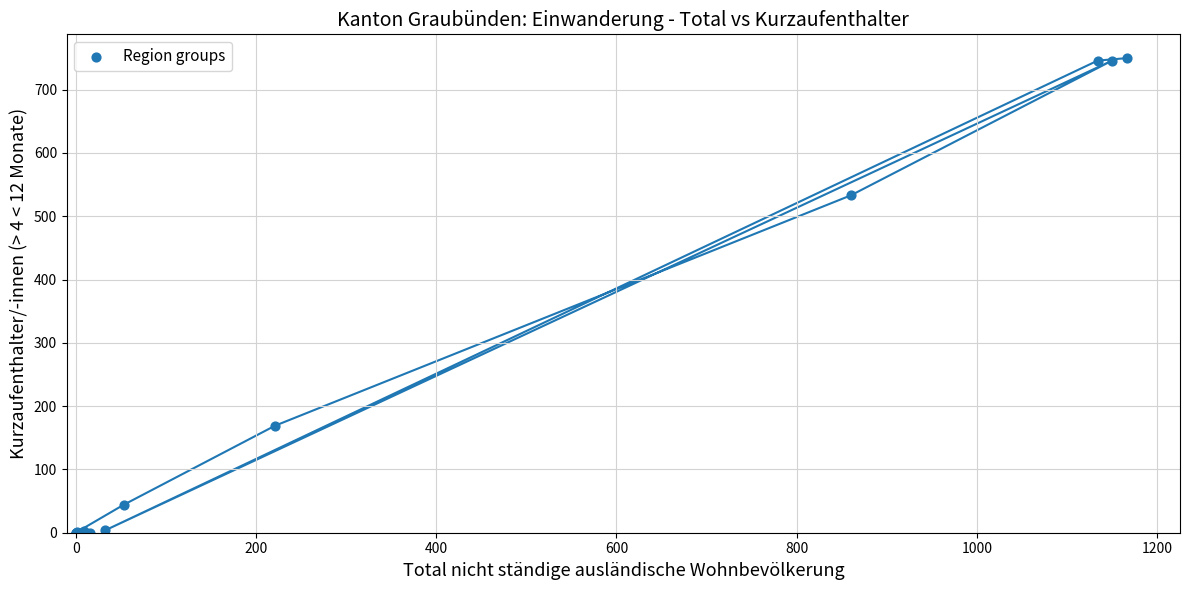

What Y value in the scatter plot is closest to 375?

533